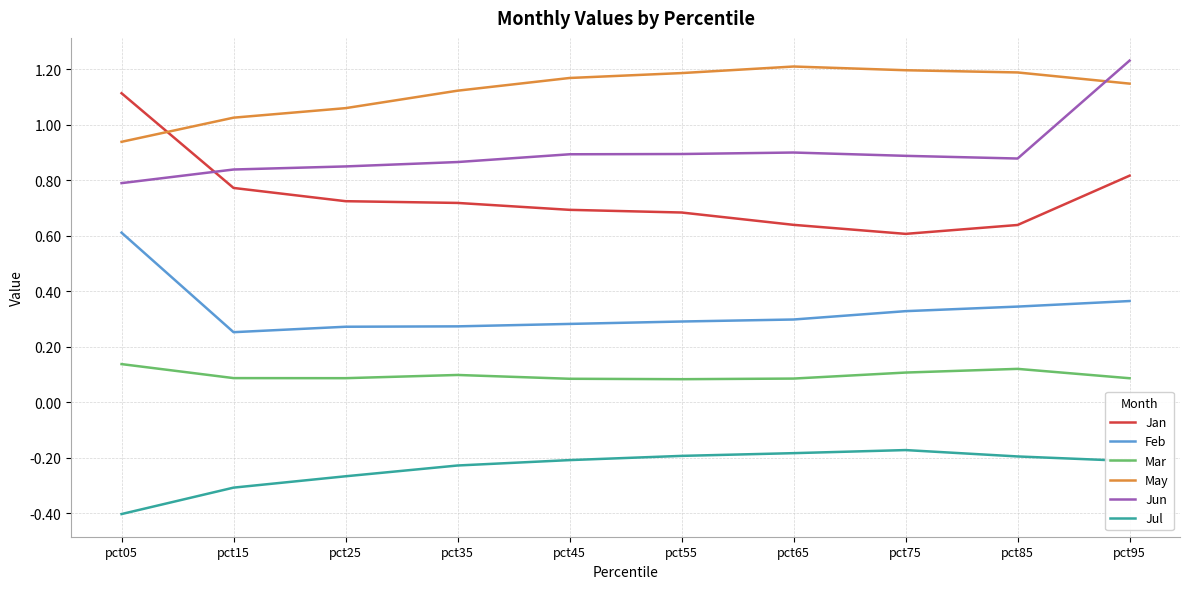

At which label does May reach its minimum?

pct05